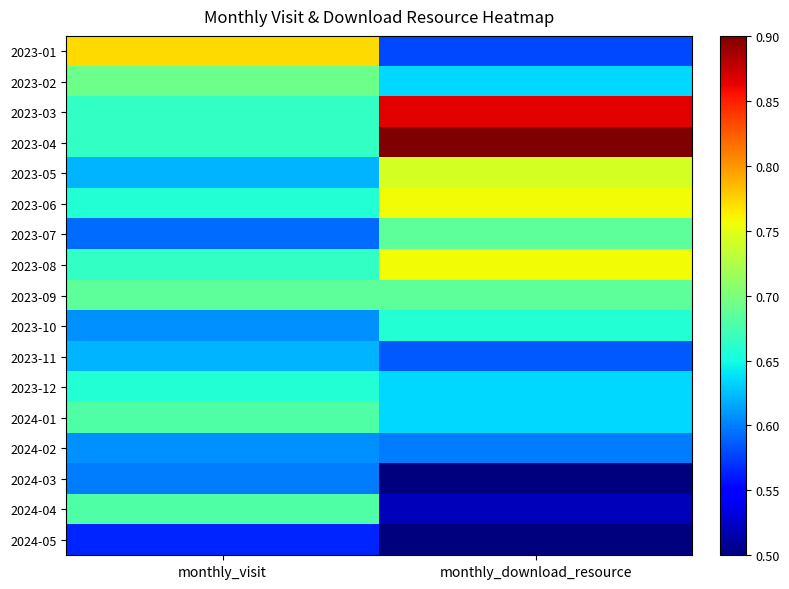

What is the maximum value shown in the chart?

0.9